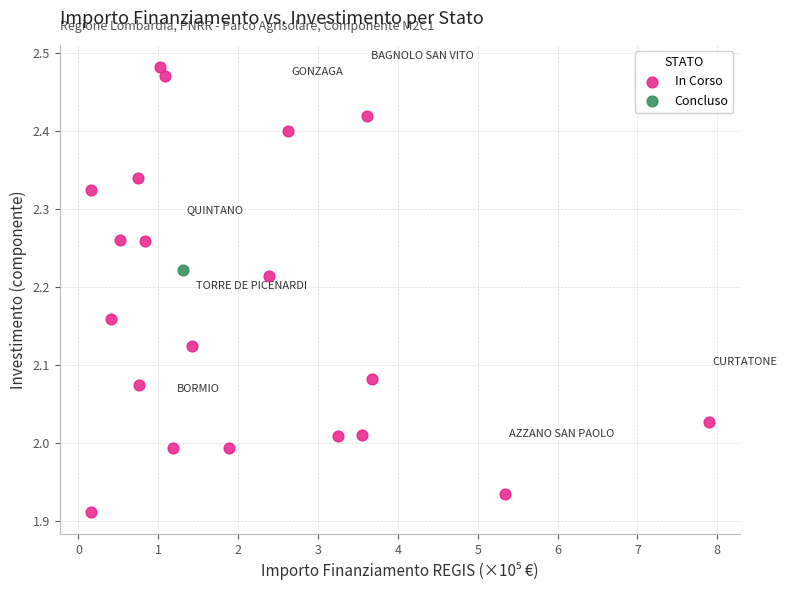

What are all the series names shown in the legend?

In Corso, Concluso